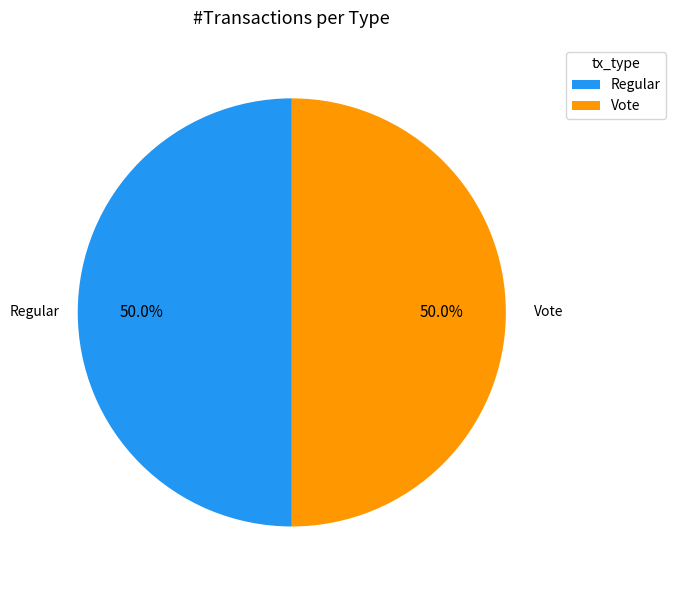

Approximately how many times larger is the value at Regular compared to Vote?

1.0